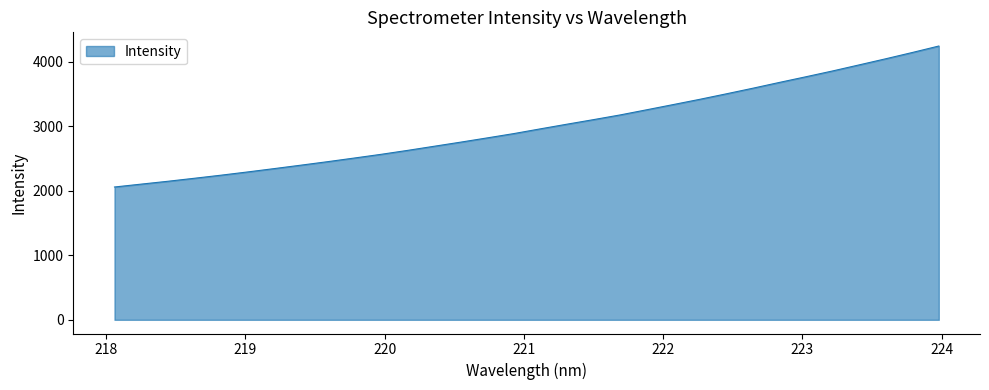

What is the maximum value shown in the chart?

4243.2